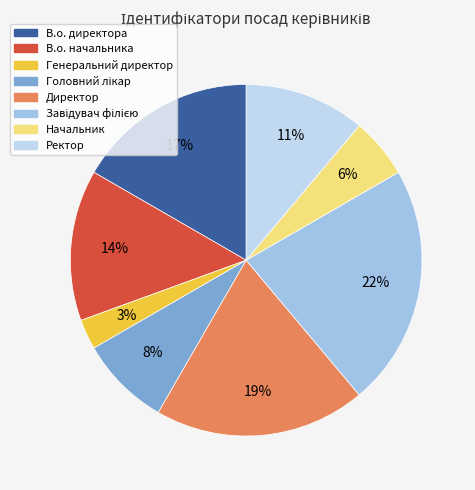

Count the number of slices in the pie.

8